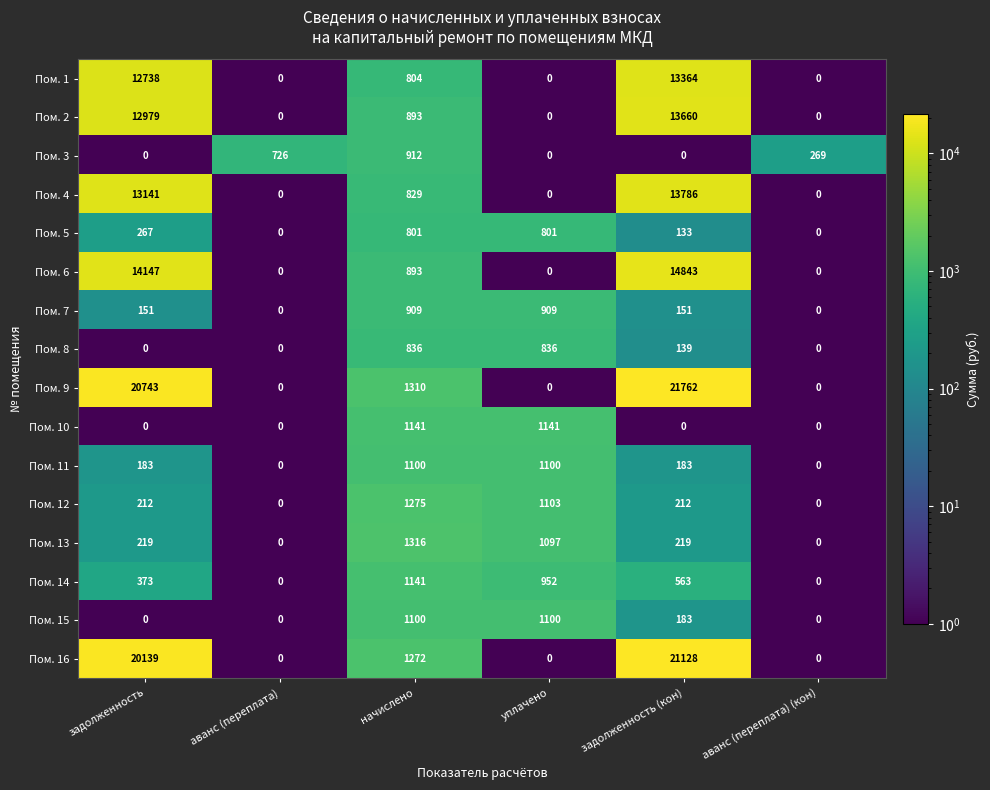

What is the difference between the highest and lowest values at аванс (переплата) (кон)?

269